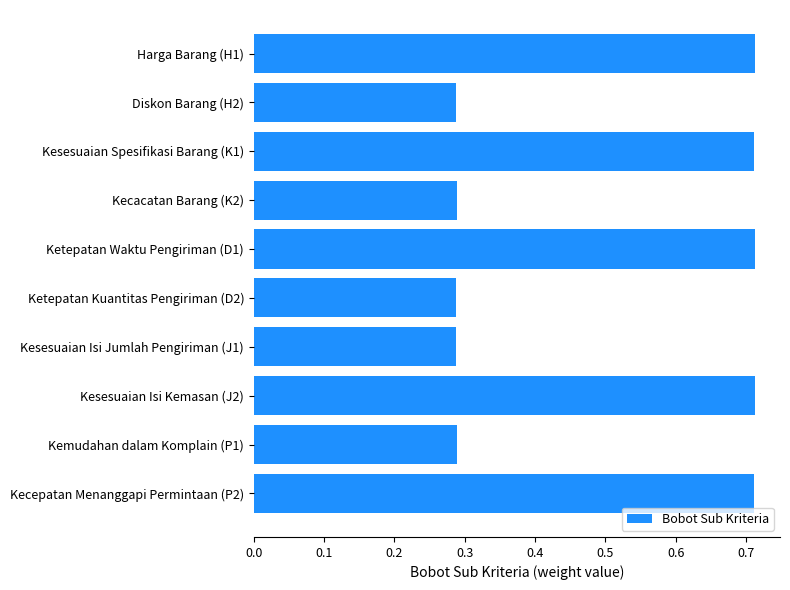

Count the values in the range 0 to 1.

10